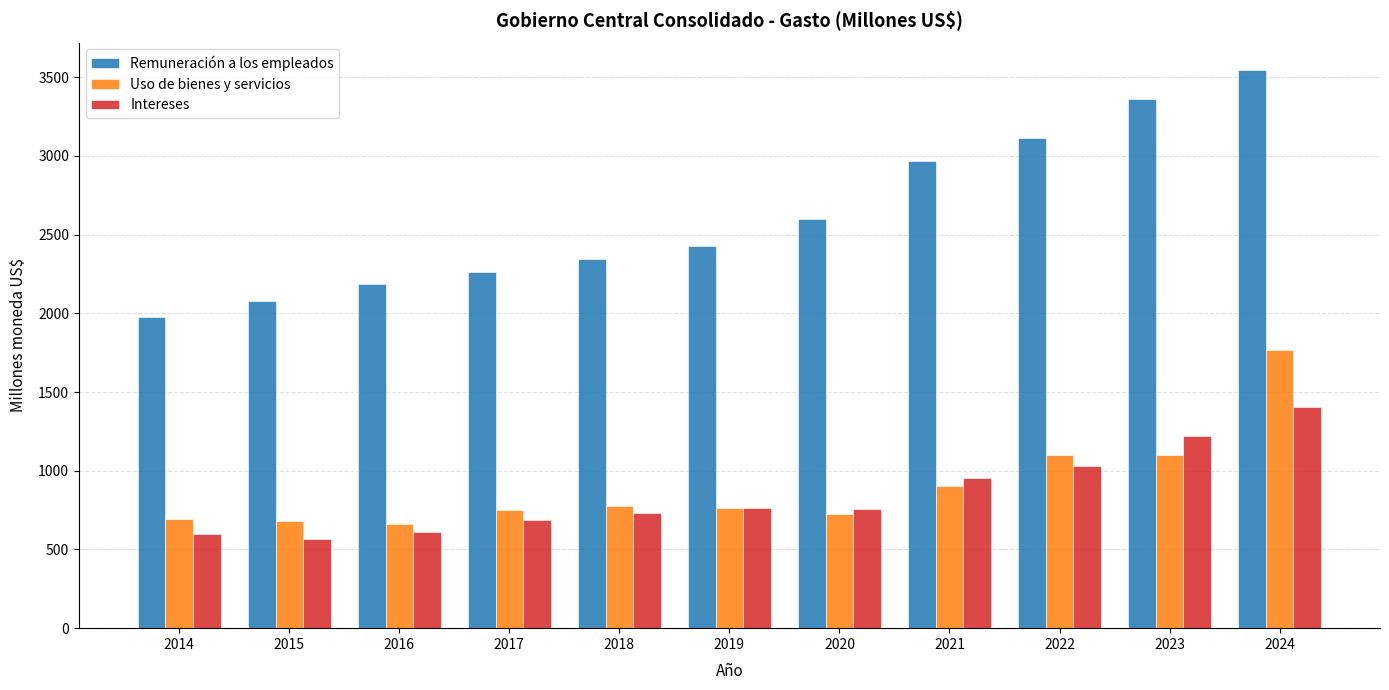

How many values in the Uso de bienes y servicios series are below 766?

5